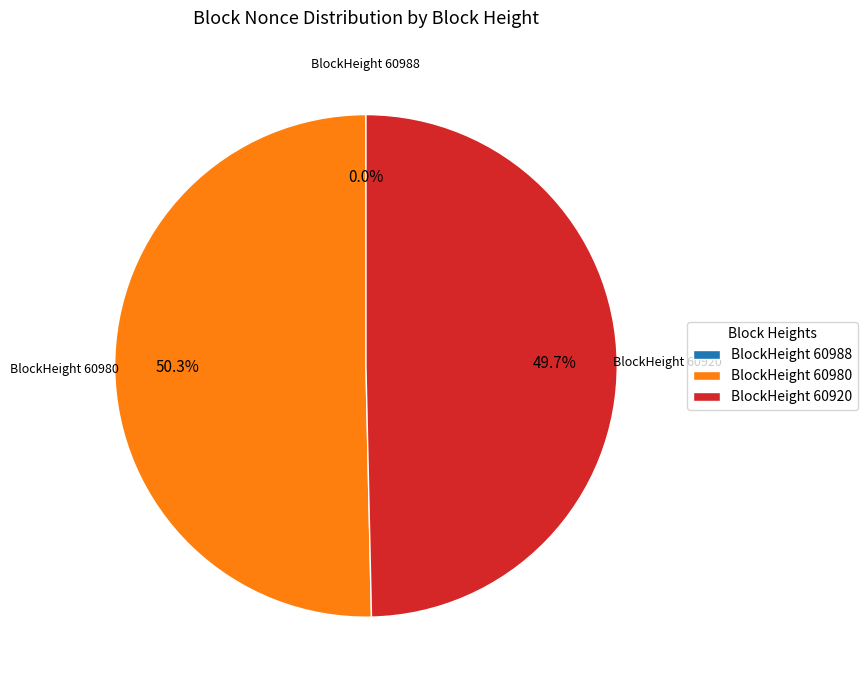

Which slice is the largest?

BlockHeight 60980